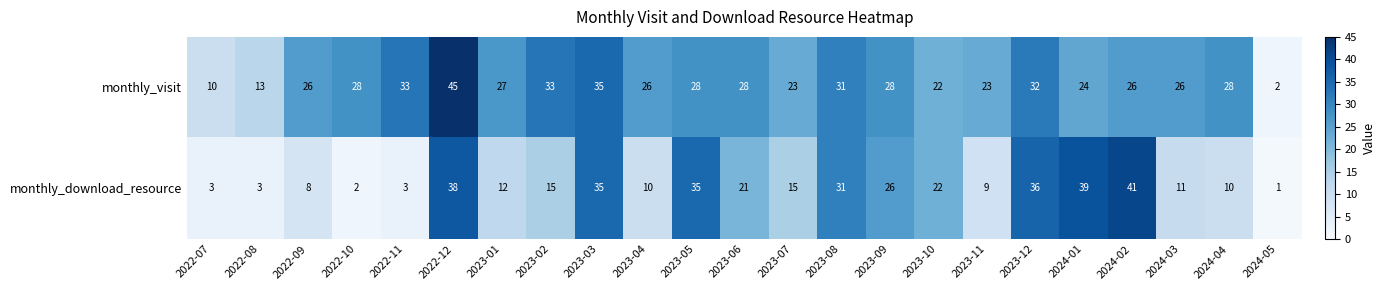

Rank the series by their maximum value, from highest to lowest.

monthly_visit, monthly_download_resource